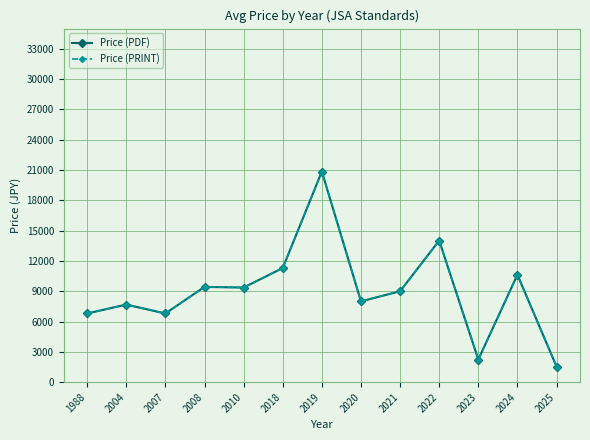

How many lines are shown in the chart?

2